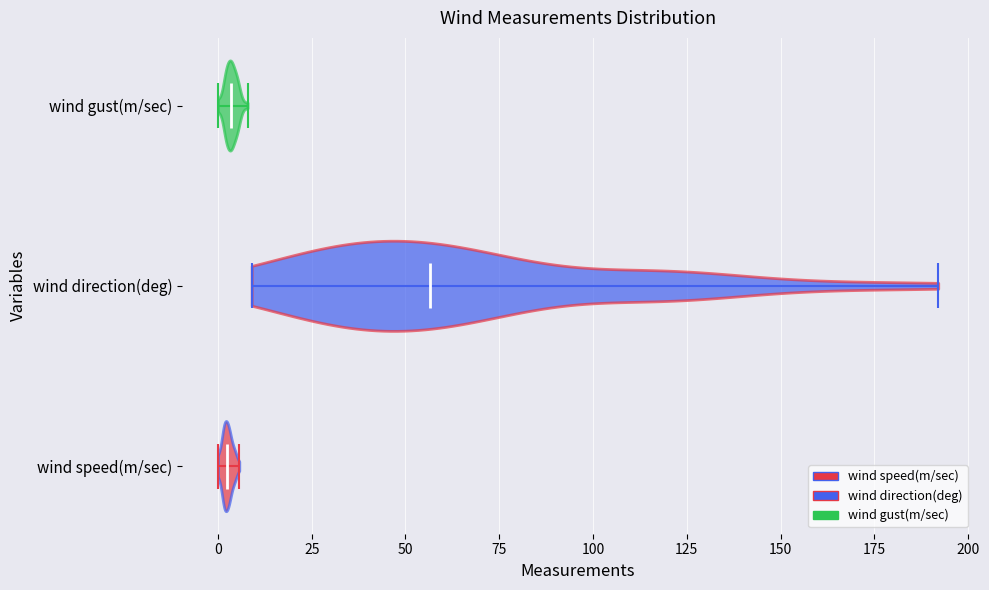

Which violin has the furthest to the right median line?

wind direction(deg)